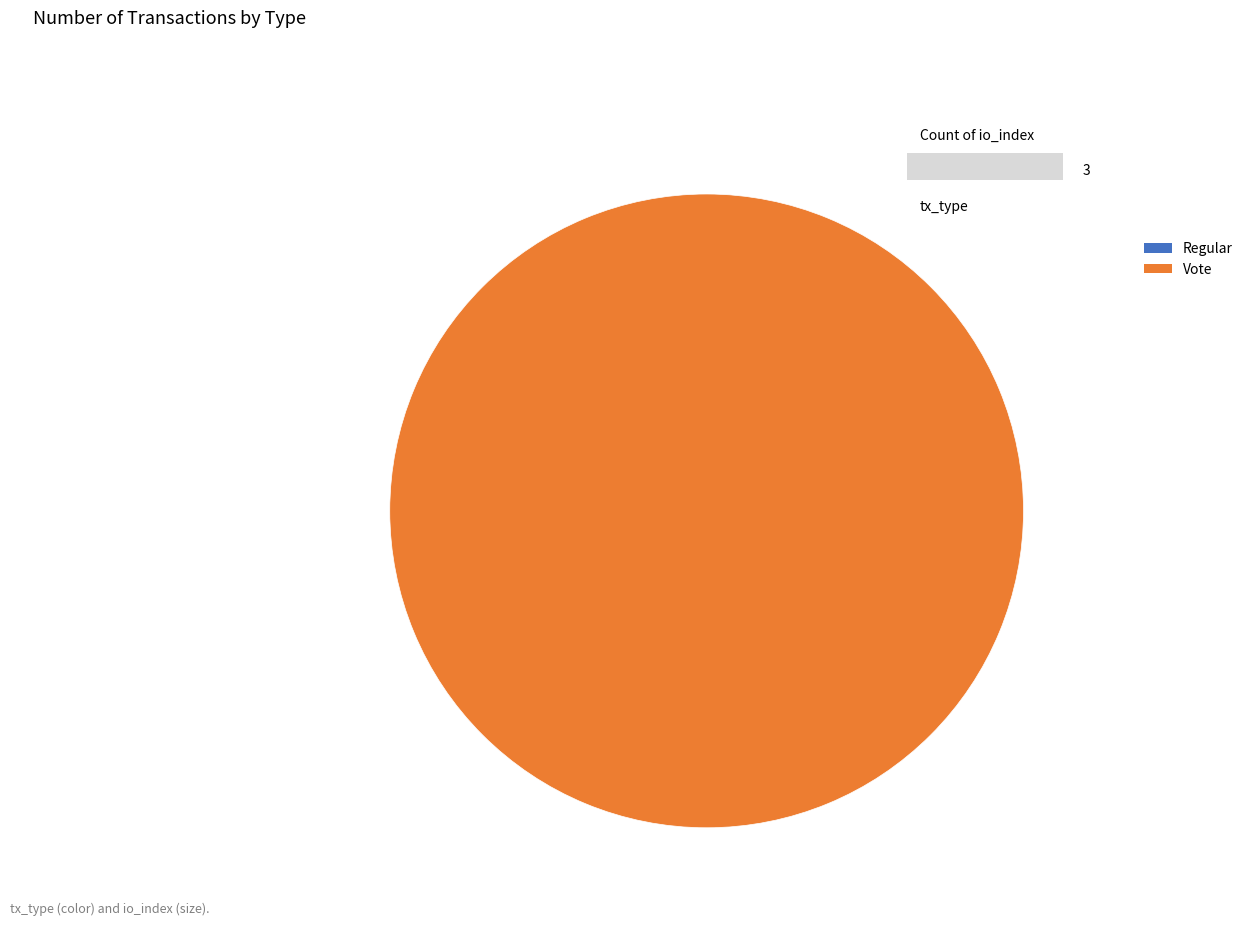

The Vote slice represents 100% of the pie. True or false?

True